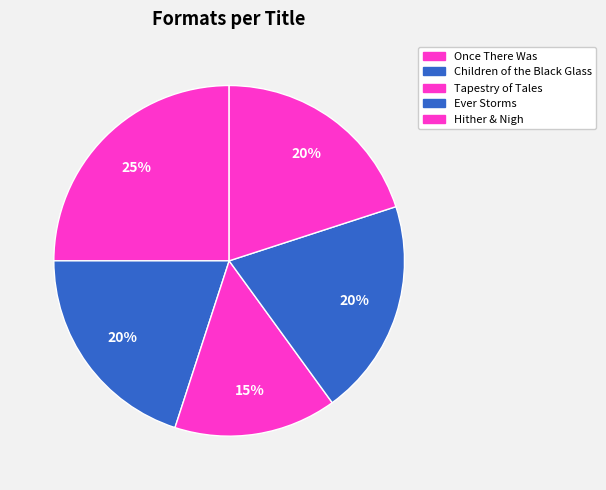

How many slices are in this pie chart?

5